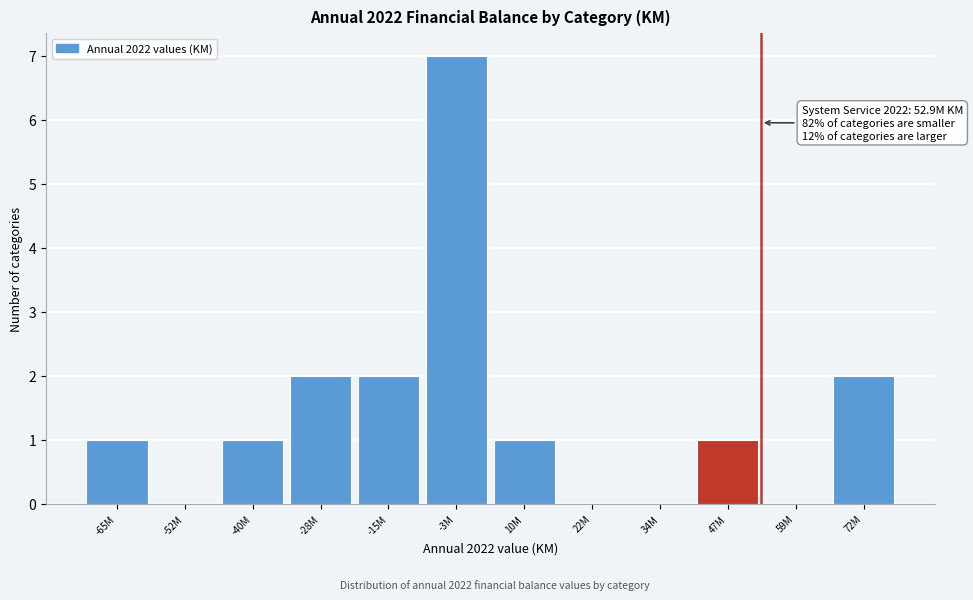

Reading left to right, transcribe all the data shown in this chart.

-65M=1	-52M=0	-40M=1	-28M=2	-15M=2	-3M=7	10M=1	22M=0	34M=0	47M=1	59M=0	72M=2